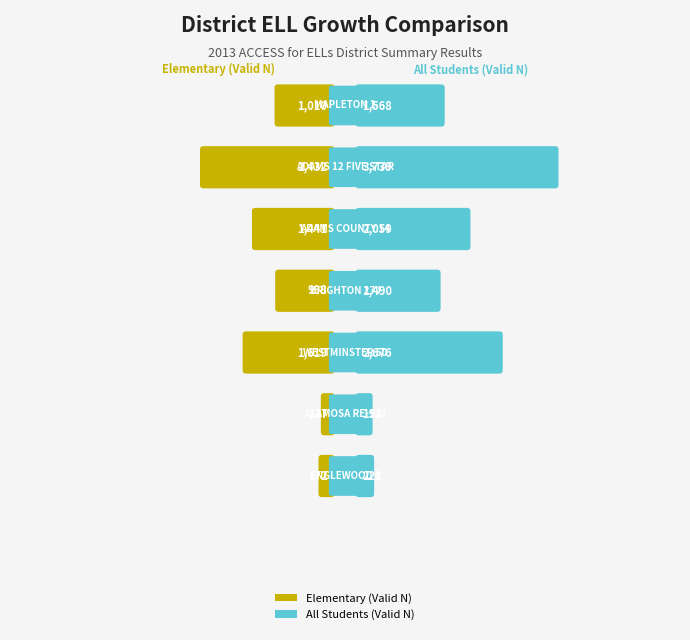

What is the value of the Left (District) bar at the 6th from the left?

127